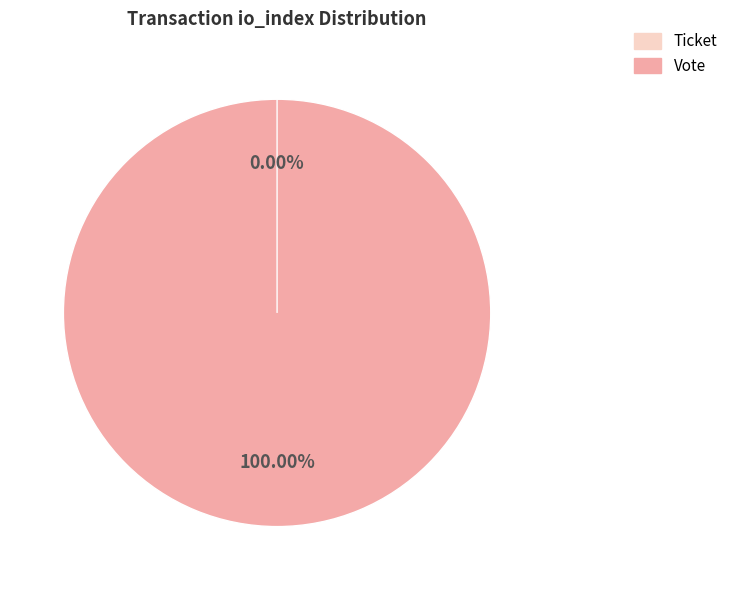

Is Ticket (io_index=0) the majority of the pie?

No